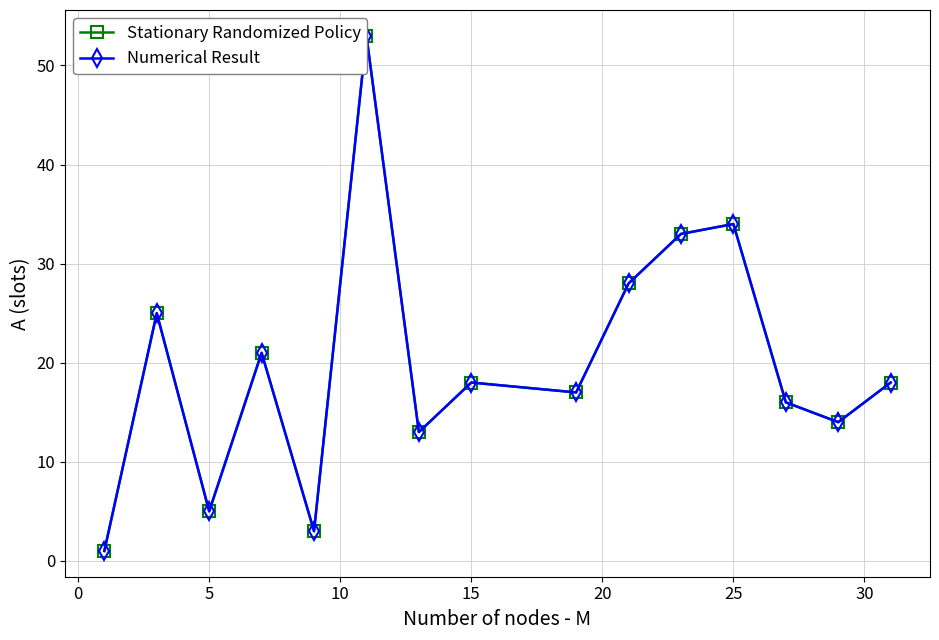

What is the approximate value of Stationary Randomized Policy at 10, to the nearest 10?

30